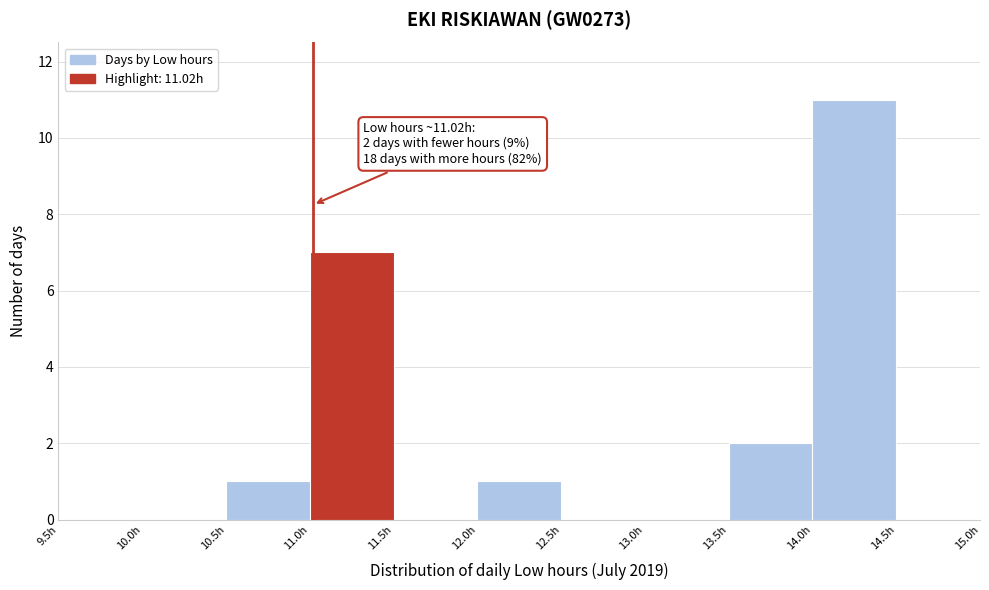

Which range on the x-axis has the tallest bar?

14.0 to 14.5